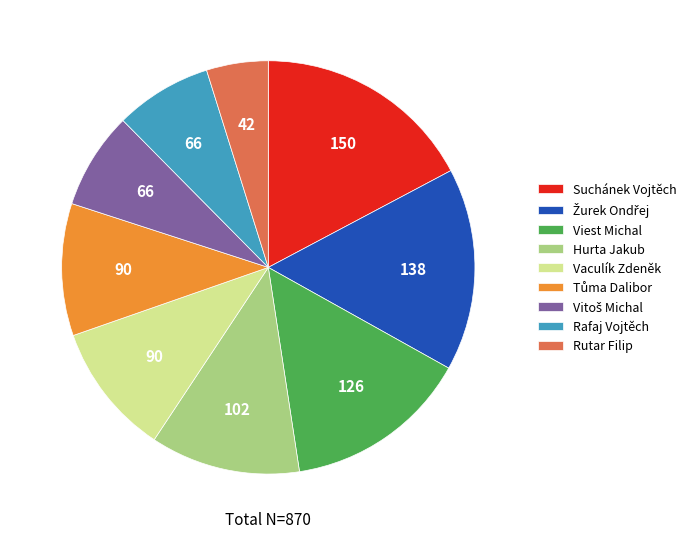

What is the ratio of the value at Suchánek Vojtěch to the value at Viest Michal?

1.2